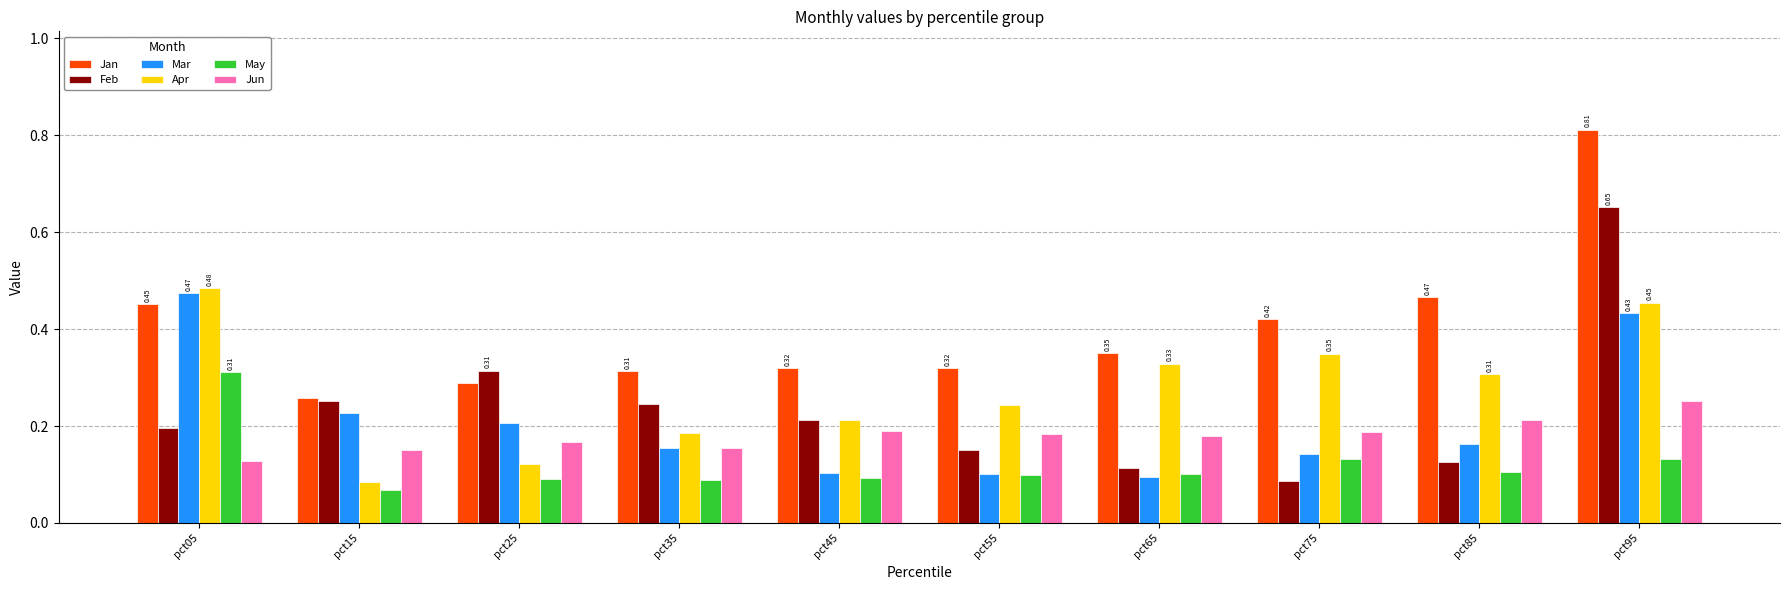

At how many categories does at least one series exceed 0?

10